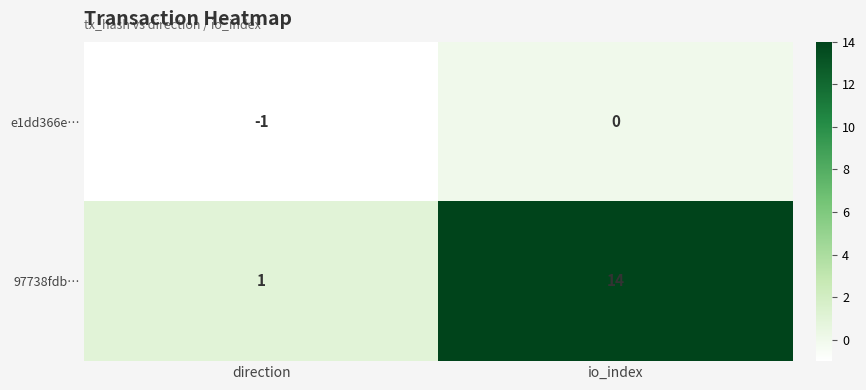

At which label is 97738fdb… closest to 7?

direction